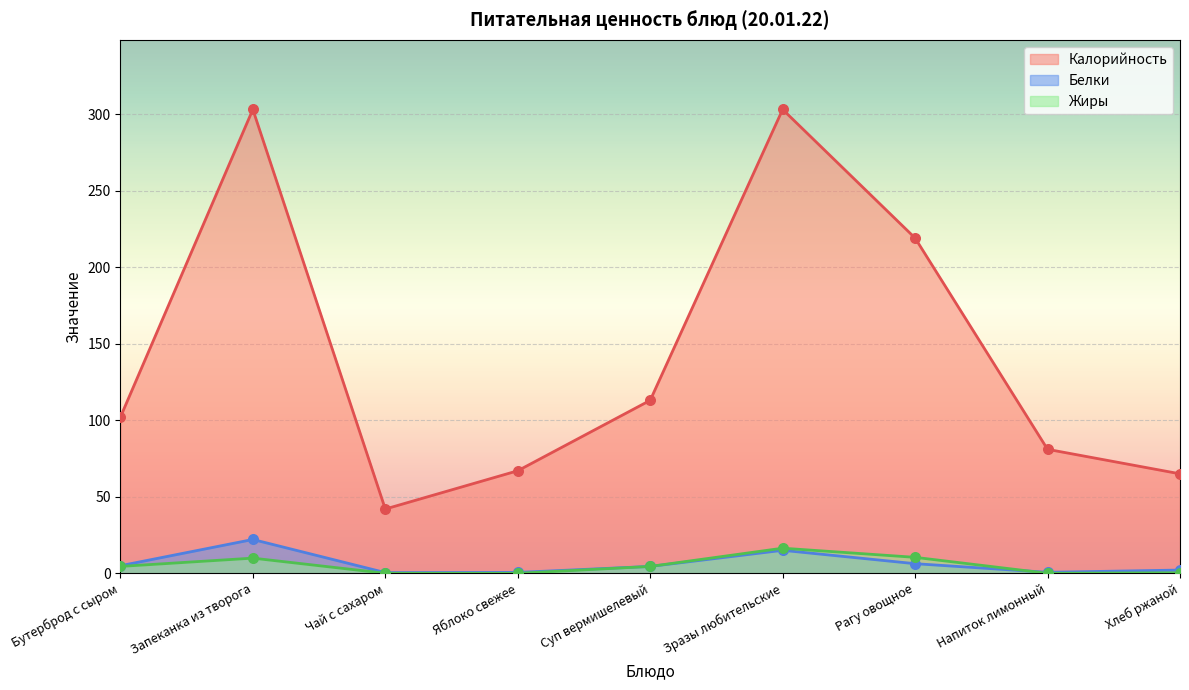

Which series contains the lowest Y value?

Жиры